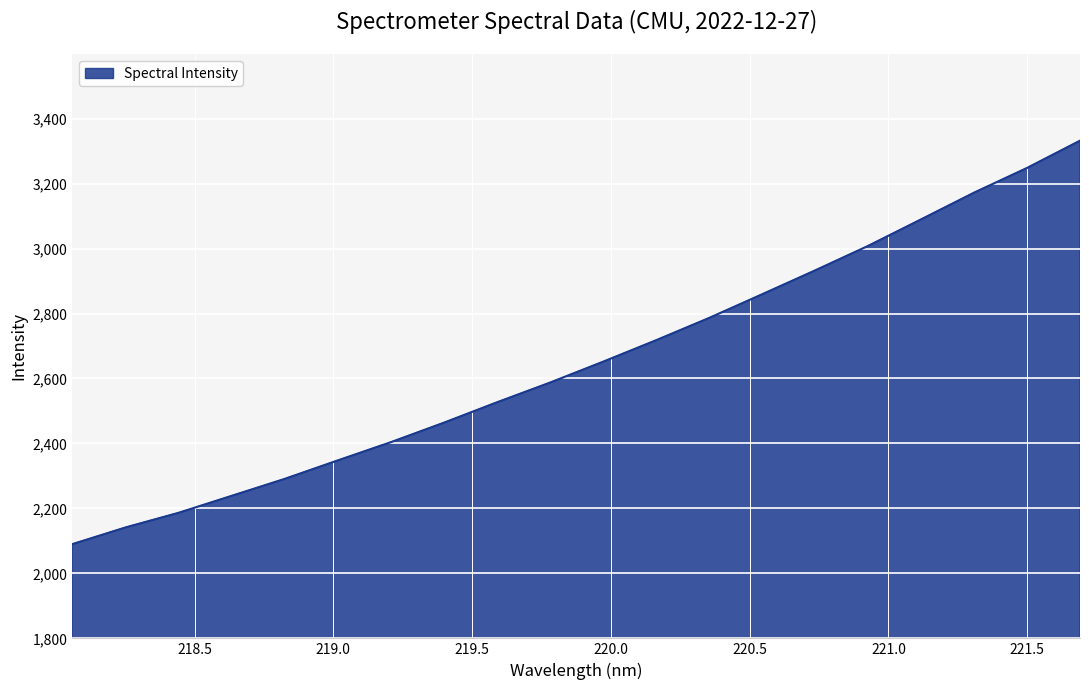

What is the difference between the maximum and minimum values?

1242.1